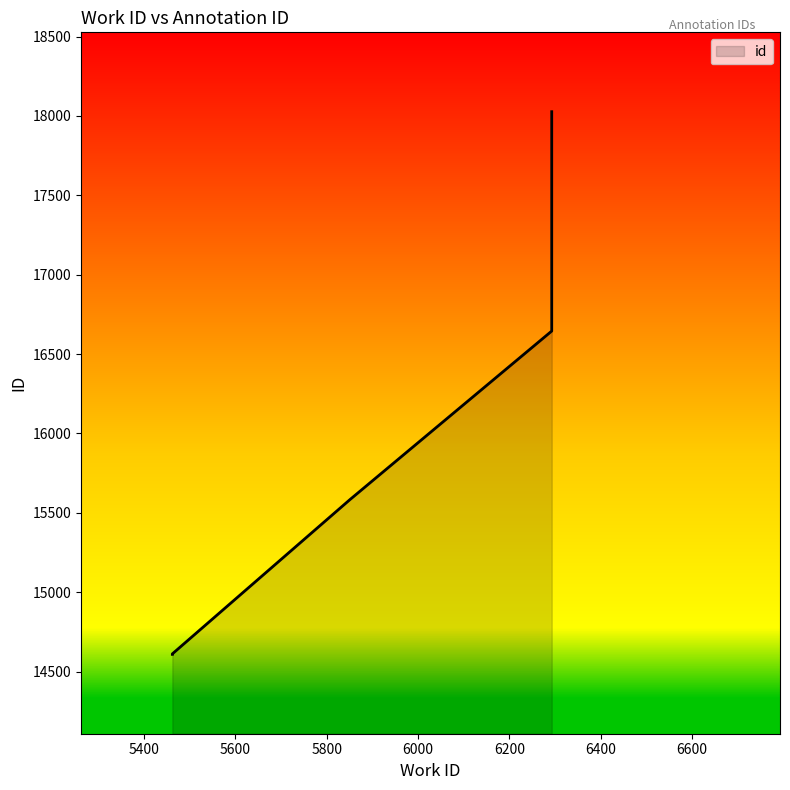

What is the difference between the values at 5851 and 5462?

975